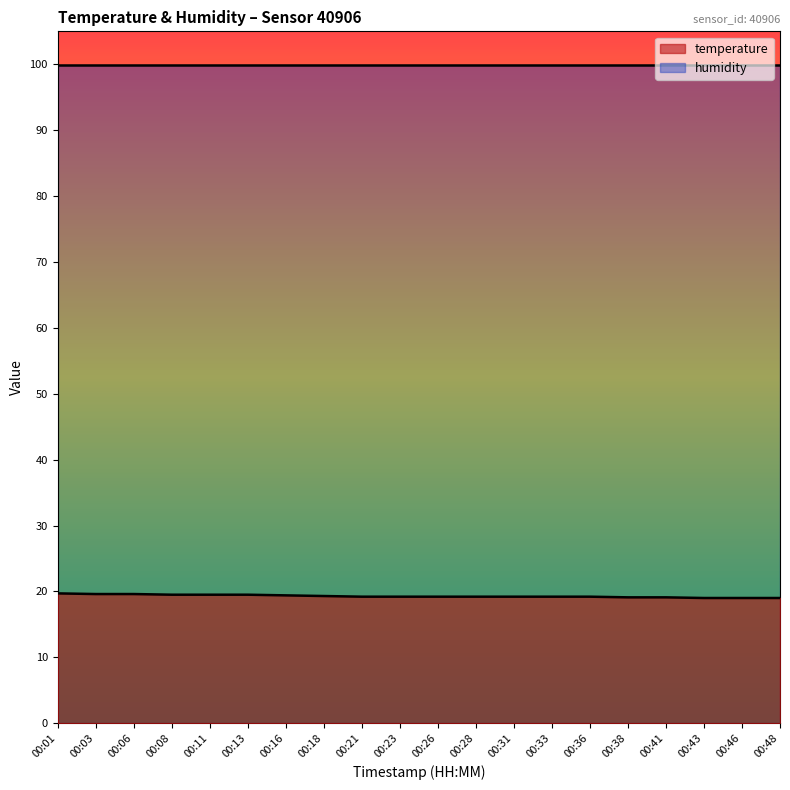

Is it true that the value at 00:41 is 26.0?

False